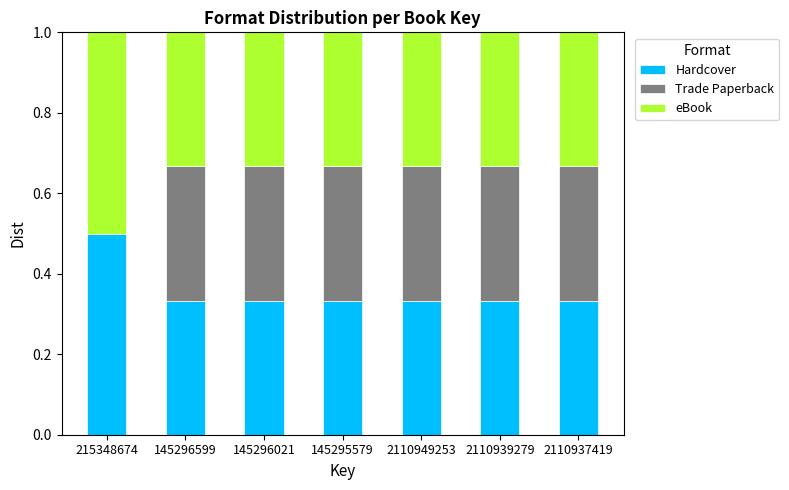

What is the total value across all series at 2110939279?

1.0